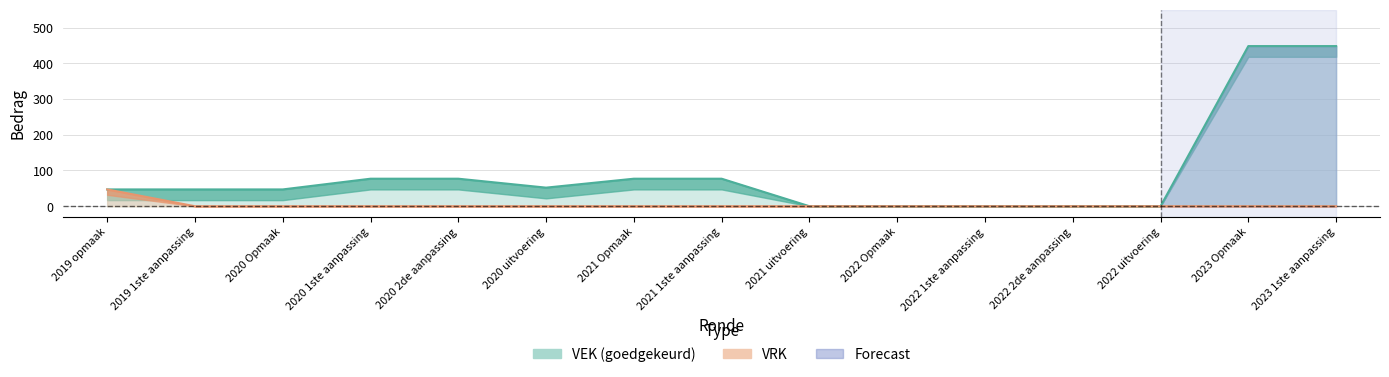

Which series has the widest spread of values?

VEK